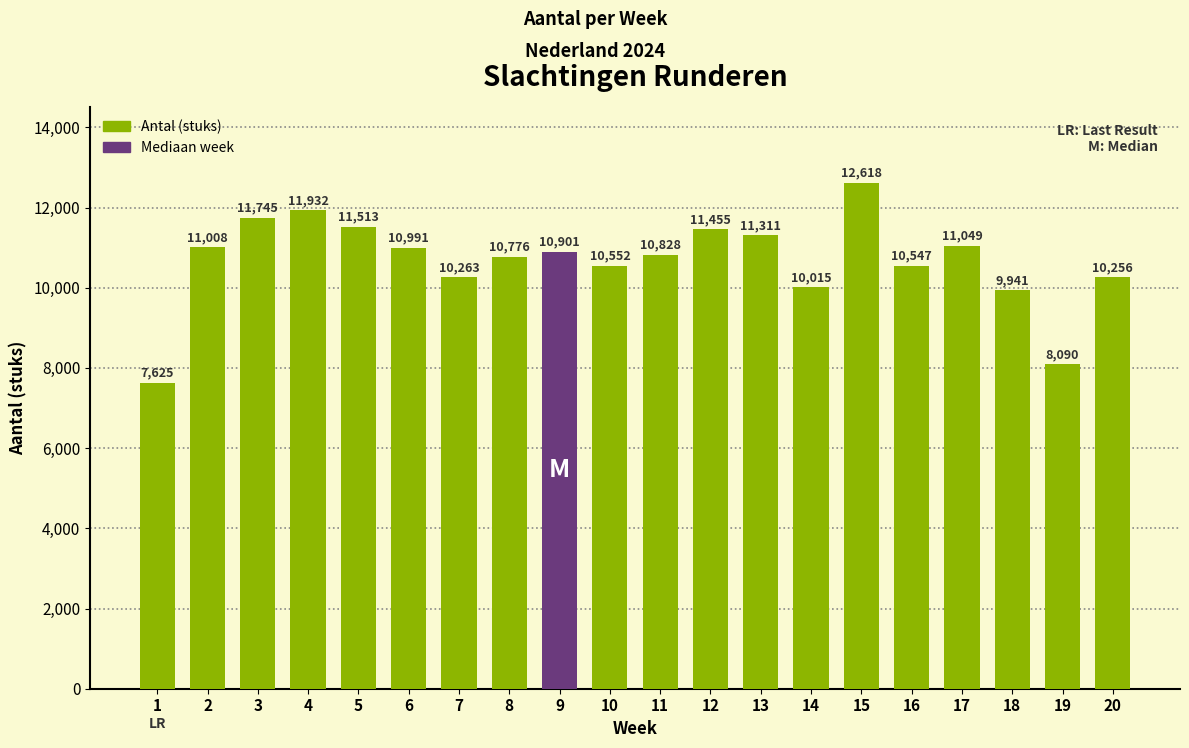

Reading left to right, what are all the values shown in this chart?

1=7625	2=11008	3=11745	4=11932	5=11513	6=10991	7=10263	8=10776	9=10901	10=10552	11=10828	12=11455	13=11311	14=10015	15=12618	16=10547	17=11049	18=9941	19=8090	20=10256